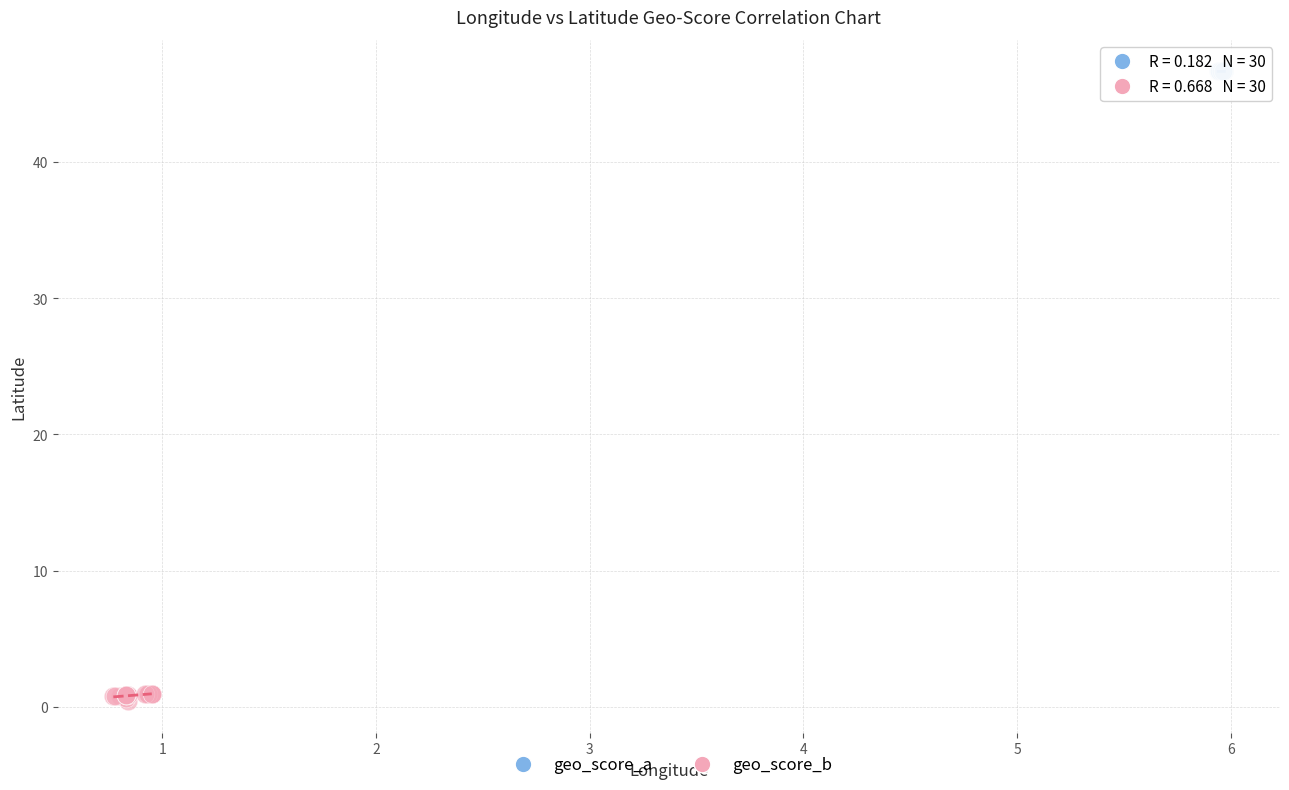

Which series has the widest spread of Y values?

geo_score_b